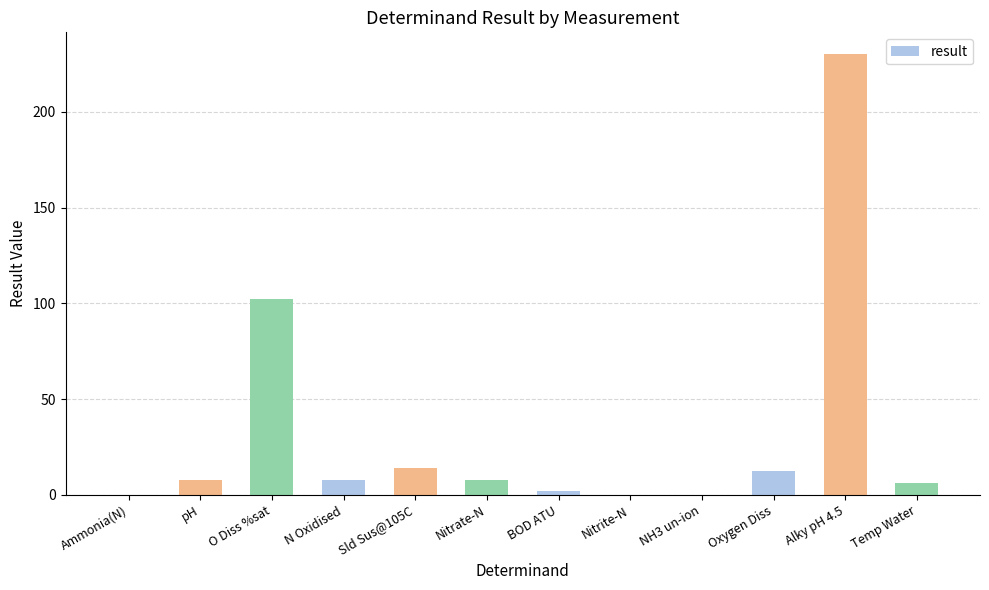

What is the greatest value displayed?

230.0